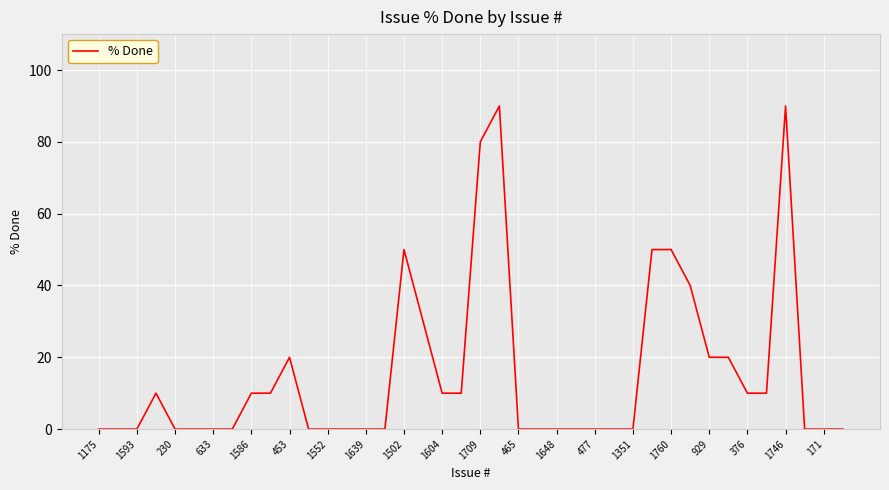

What is the maximum value shown in the chart?

90